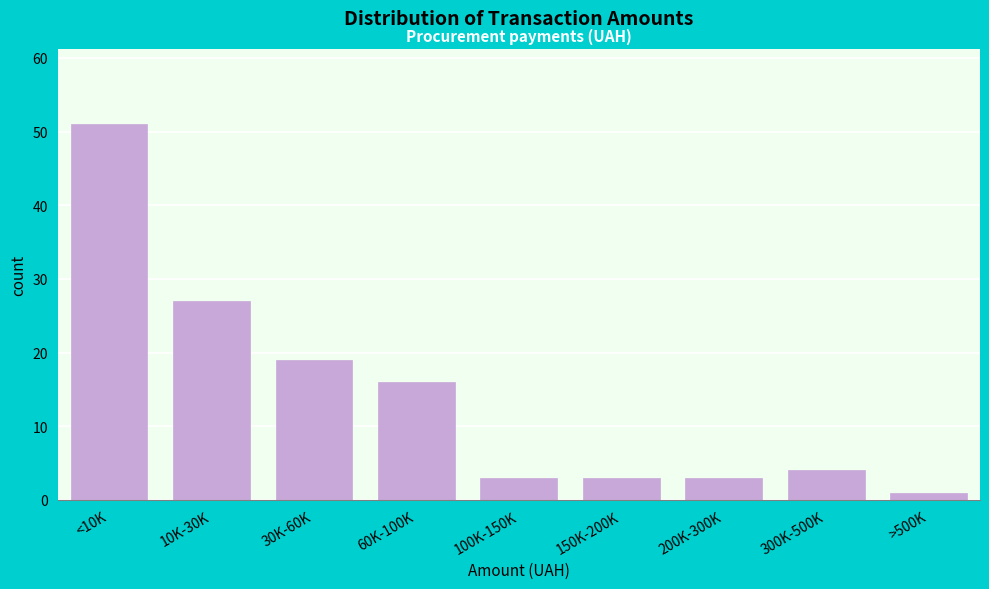

Reading left to right, list all the values displayed in this chart.

51	27	19	16	3	3	3	4	1